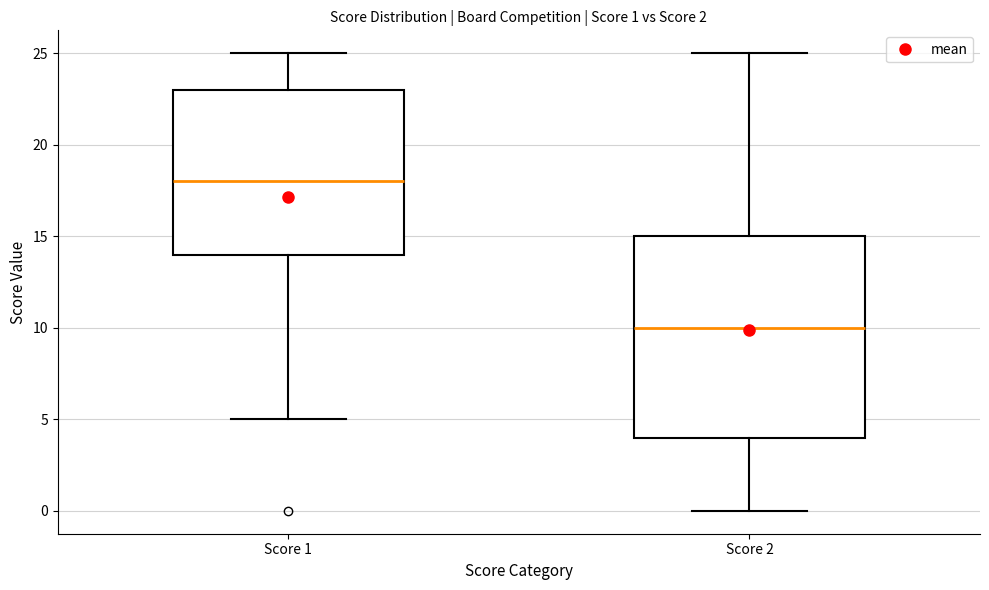

Which box has the highest median line?

Score 1